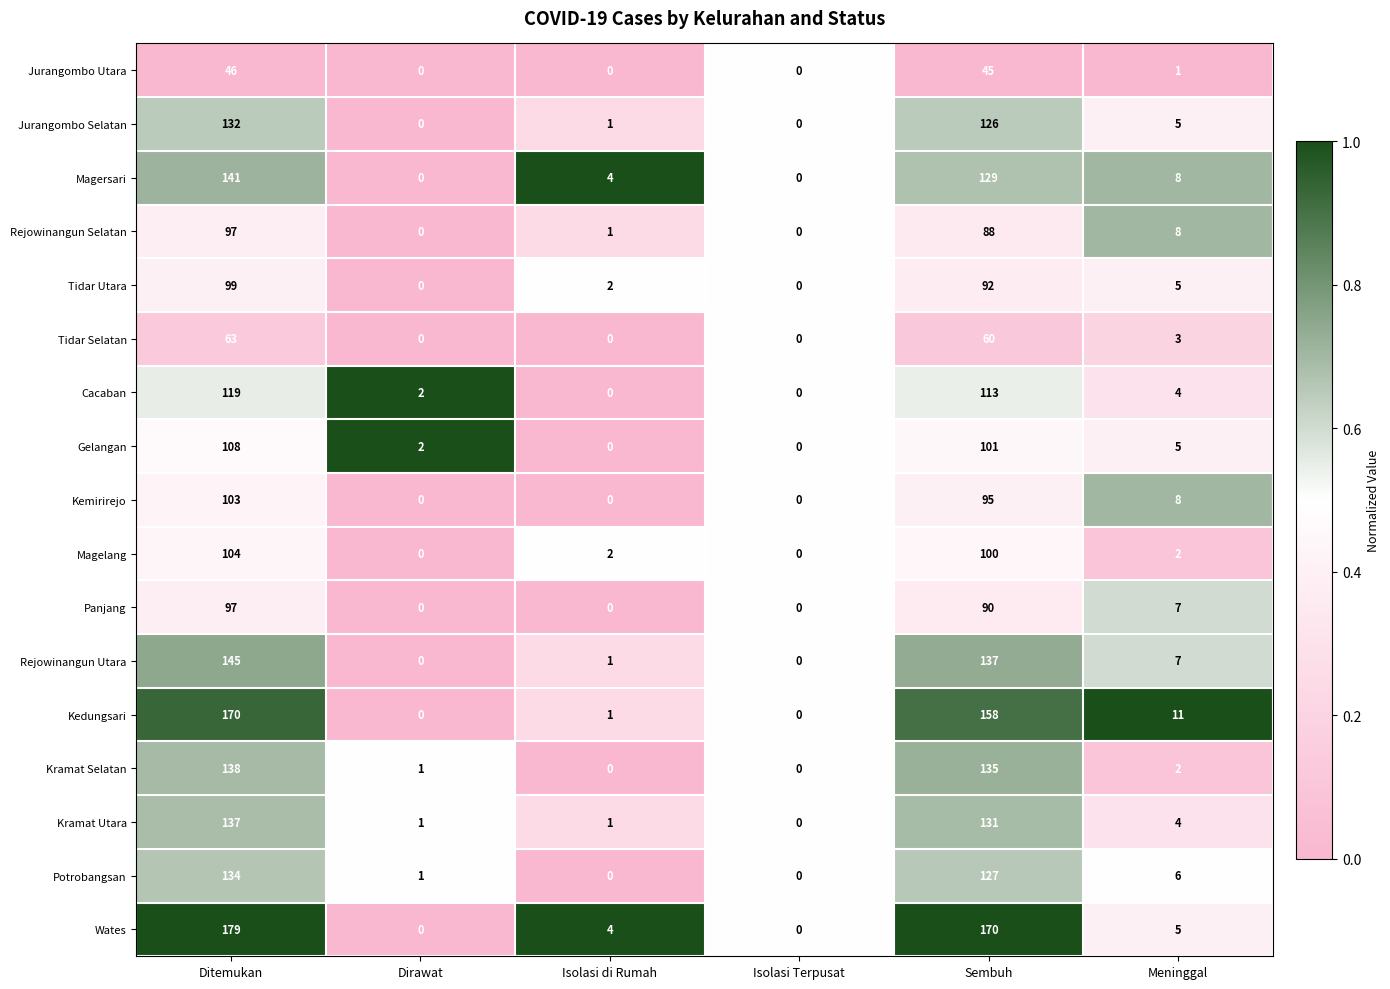

What is the spread (max minus min) of values at Ditemukan?

133